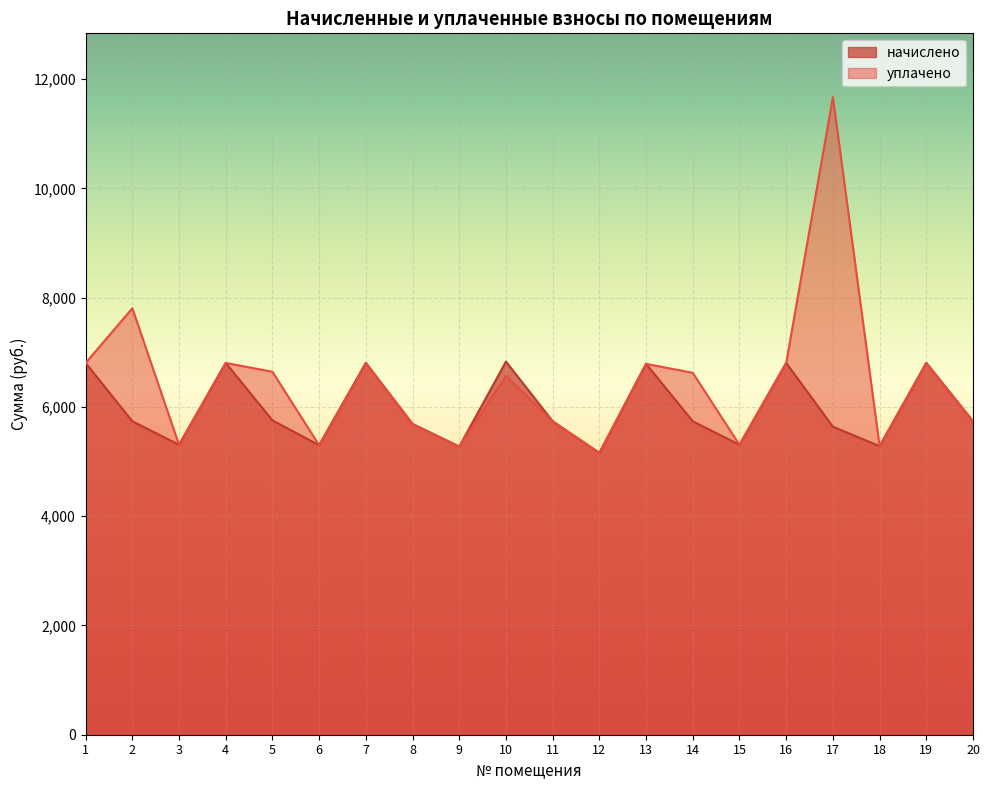

True or false: начислено and уплачено cross at least once.

False